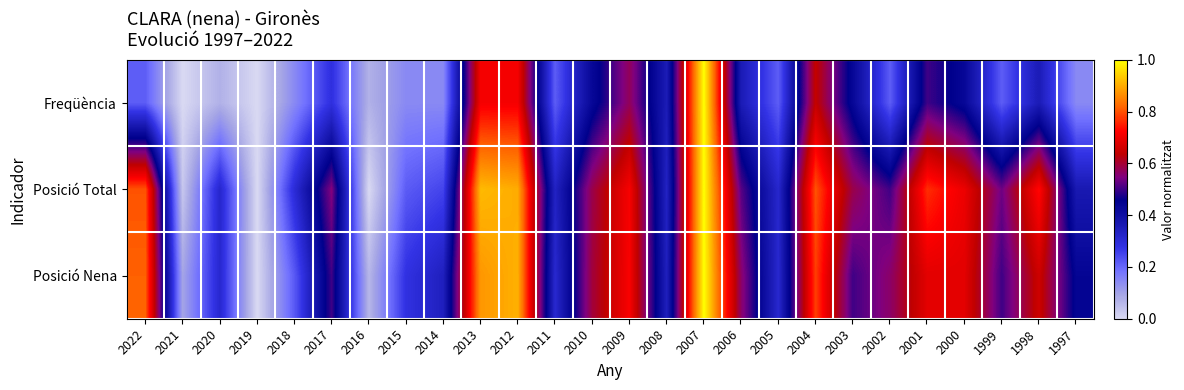

Count the number of categories in the chart.

26